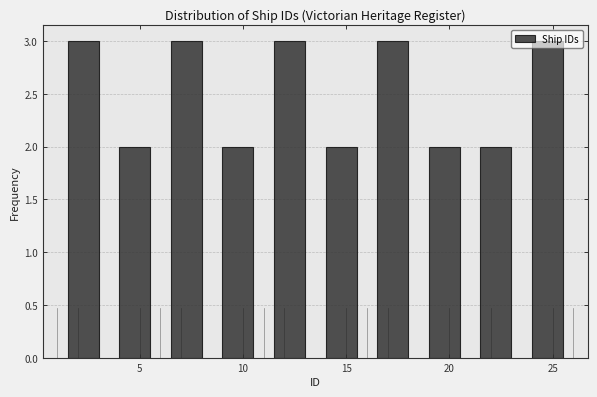

What is the height of the bar covering 16.0 to 18.5 on the x-axis? The values are not printed on the chart, so give them approximately, as read against the axis.

3